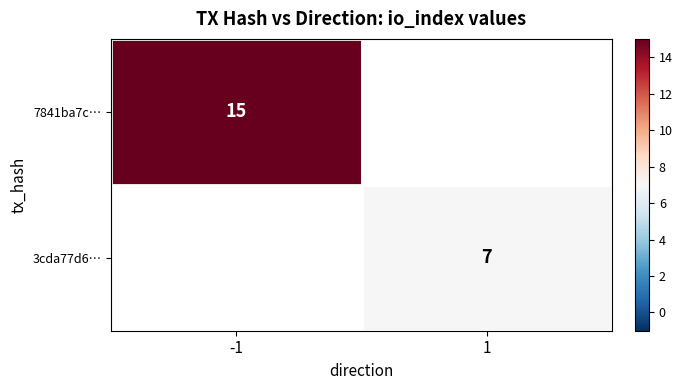

The value of 3cda77d6… at 1 is 4. True or false?

False